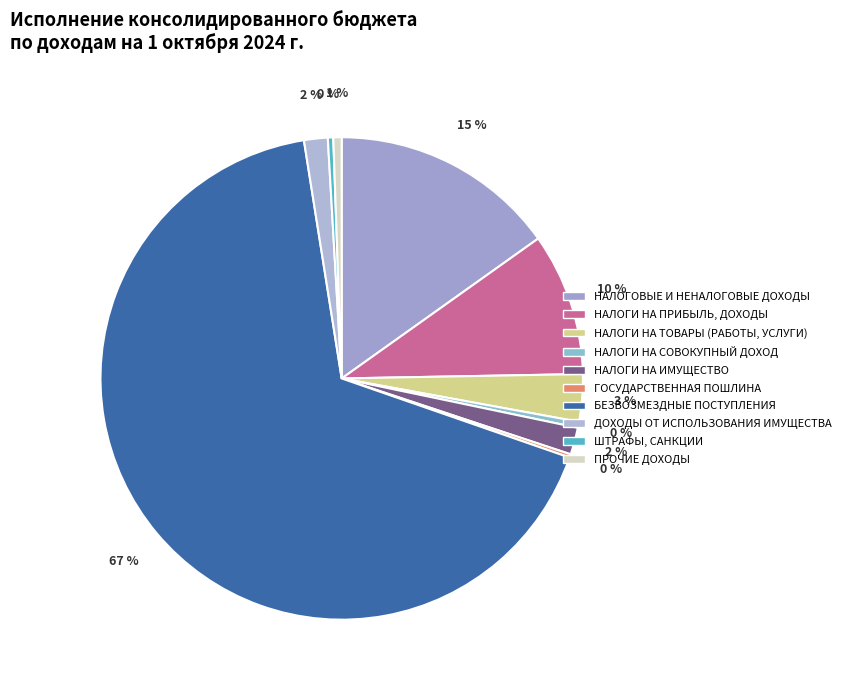

Do НАЛОГИ НА СОВОКУПНЫЙ ДОХОД and ГОСУДАРСТВЕННАЯ ПОШЛИНА together represent more than half of the pie?

No